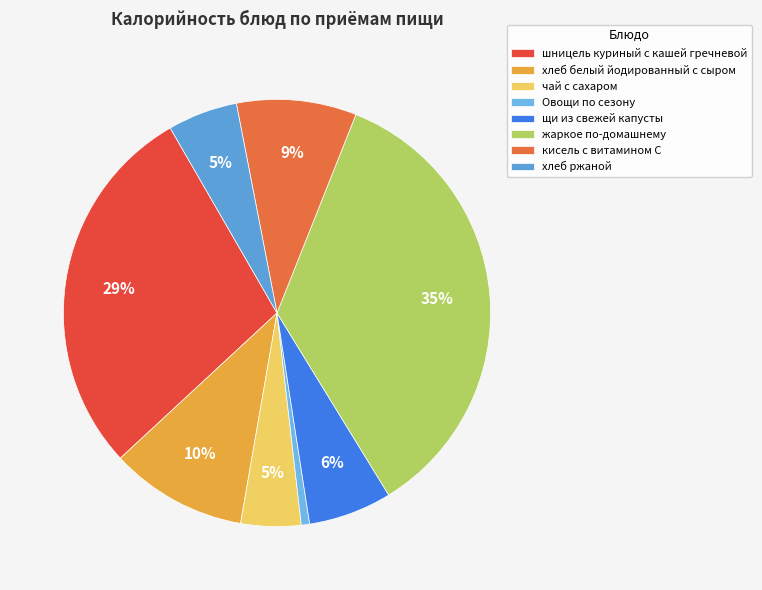

The хлеб ржаной slice represents 1% of the pie. True or false?

False